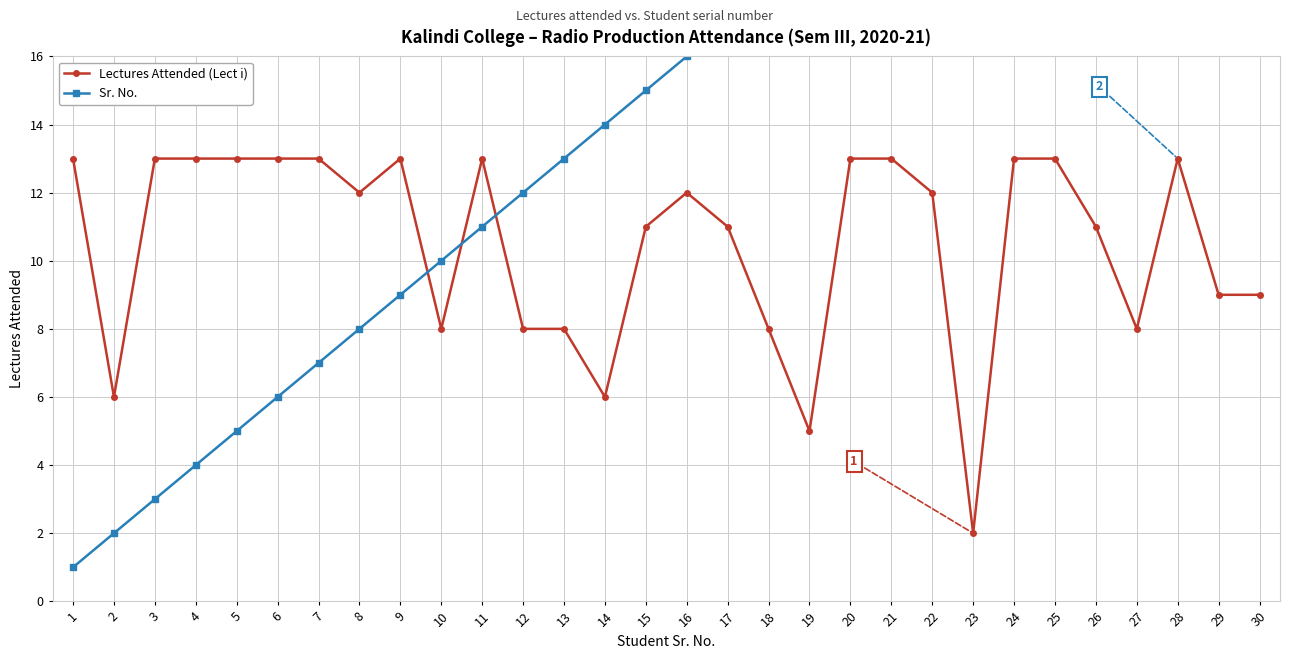

Which series has the largest total across all categories?

Sr. No.